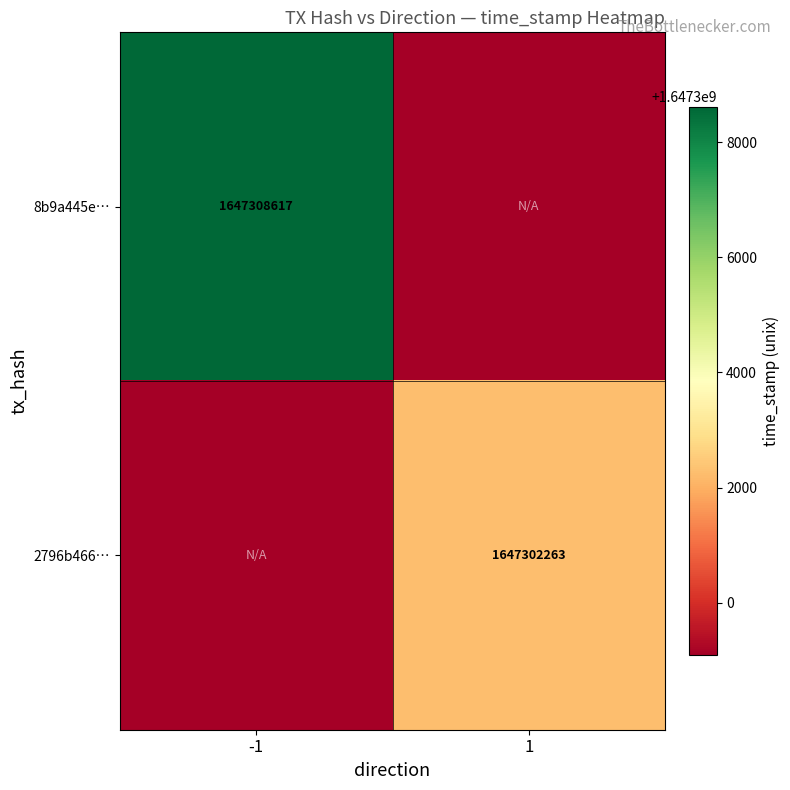

Is the value of 8b9a445e… at -1 greater than the value of 2796b466… at 1?

Yes